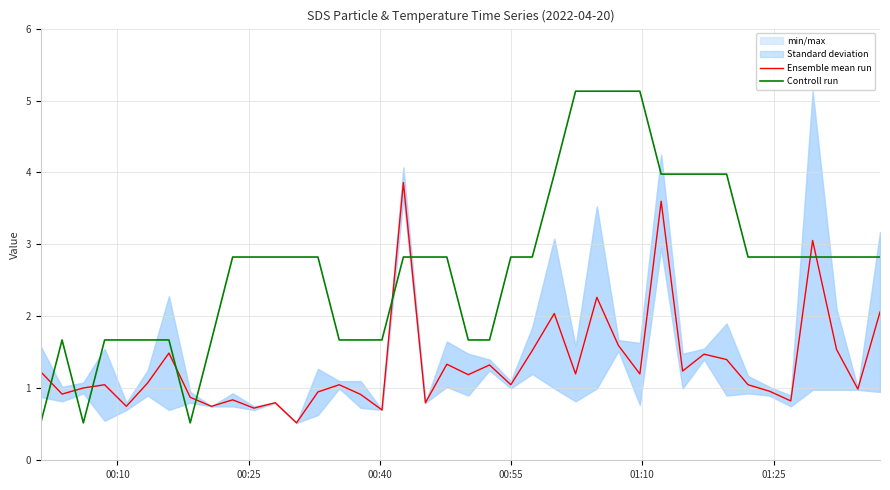

Which series has the largest total across all categories?

Controll run